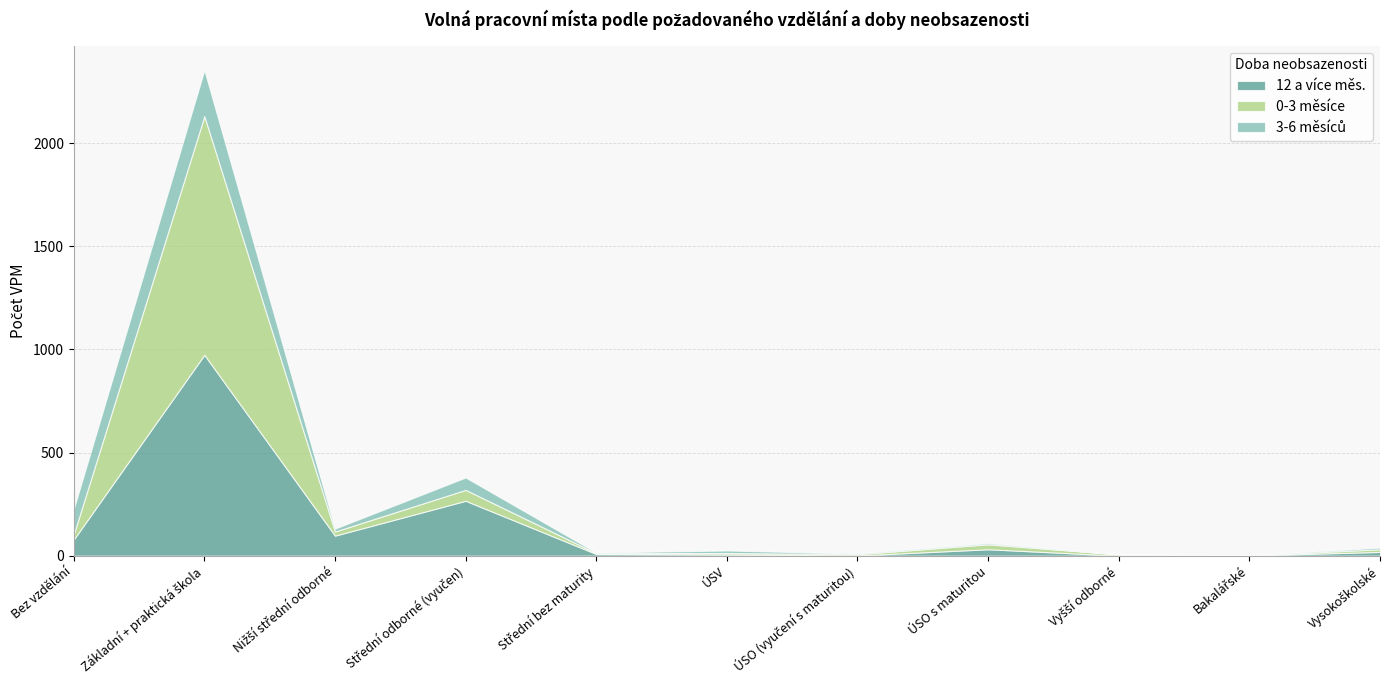

Reading left to right, list all the values displayed in this chart.

12 a více měs.: 78	974	97	266	8	6	1	31	0	1	18
0-3 měsíce: 25	1158	20	53	4	7	6	24	6	0	13
3-6 měsíců: 123	223	14	60	3	12	3	6	0	0	8